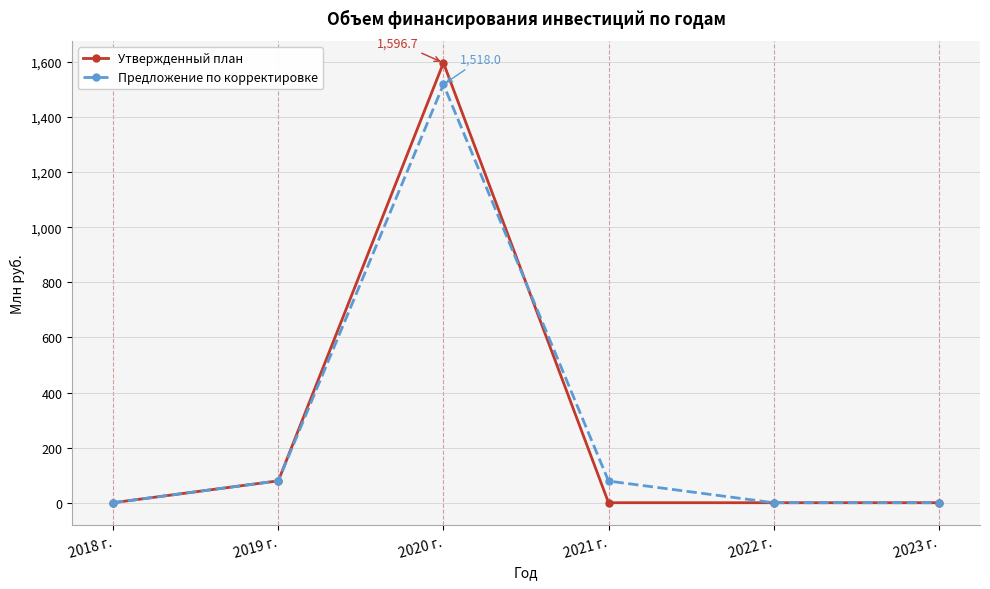

What is the difference between the maximum and minimum values in the Предложение по корректировке series?

1518.0